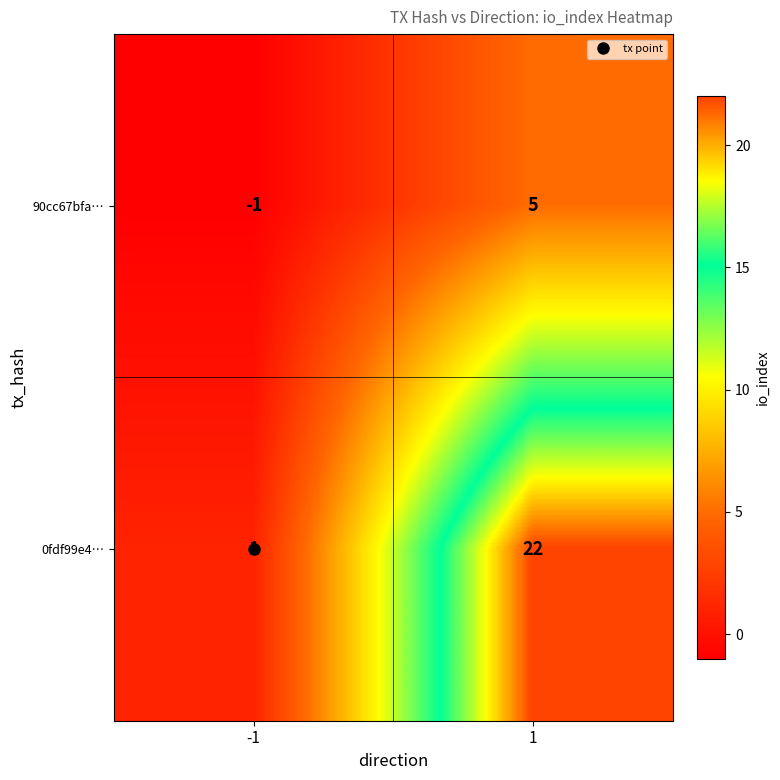

Read the 90cc67bfa… value at 1.

5